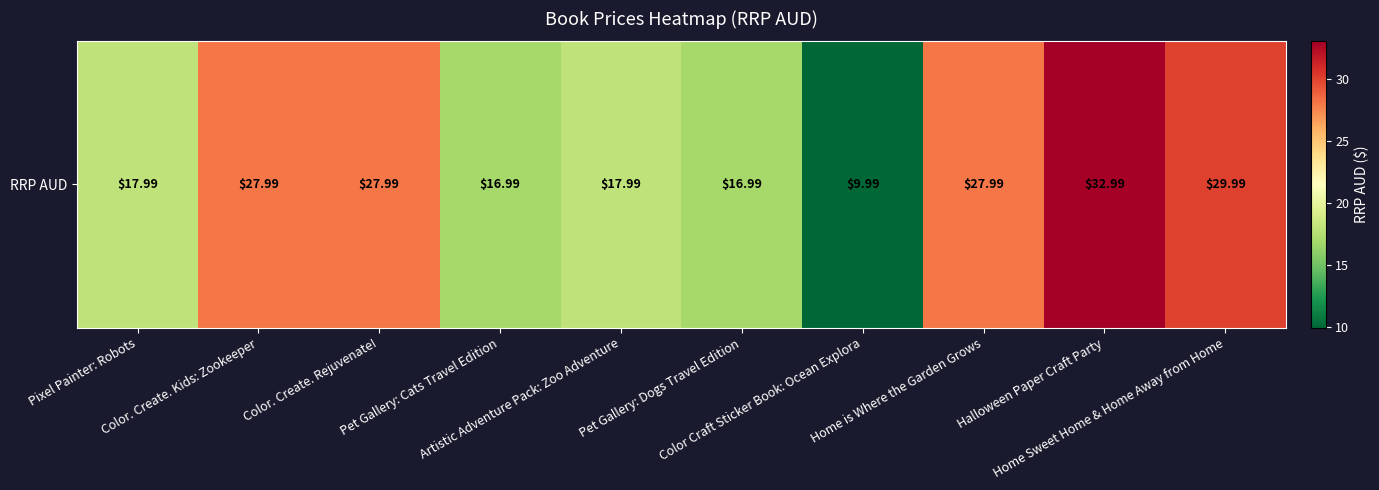

Where does the data first go above 27?

Color. Create. Kids: Zookeeper